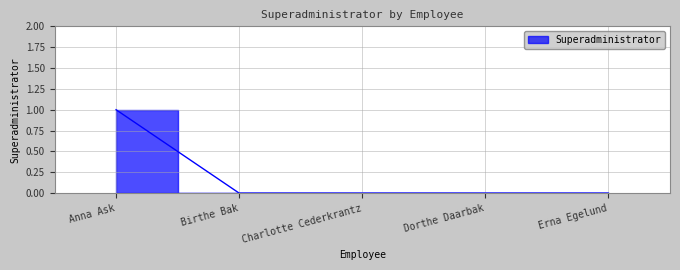

Which has a higher value, Dorthe Daarbak or Erna Egelund?

Dorthe Daarbak